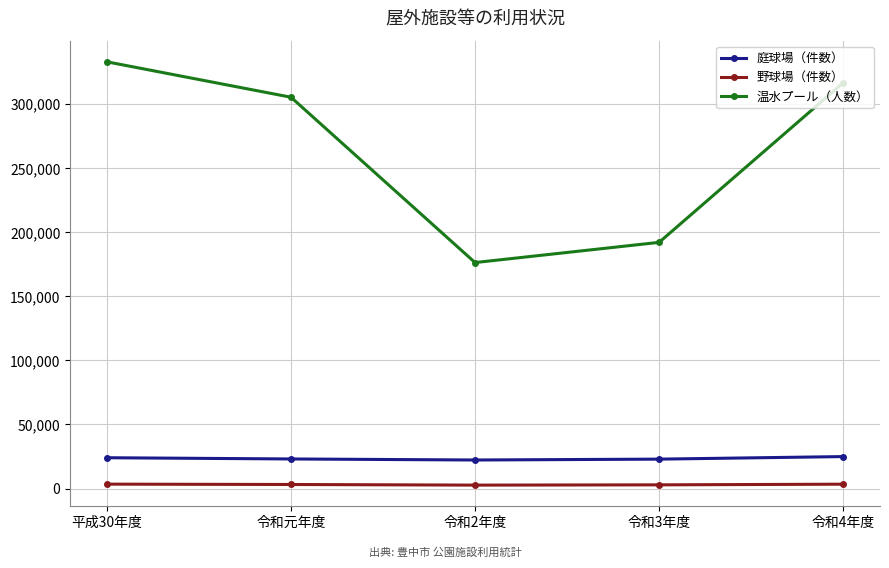

Which series has the largest total across all categories?

温水プール（人数）